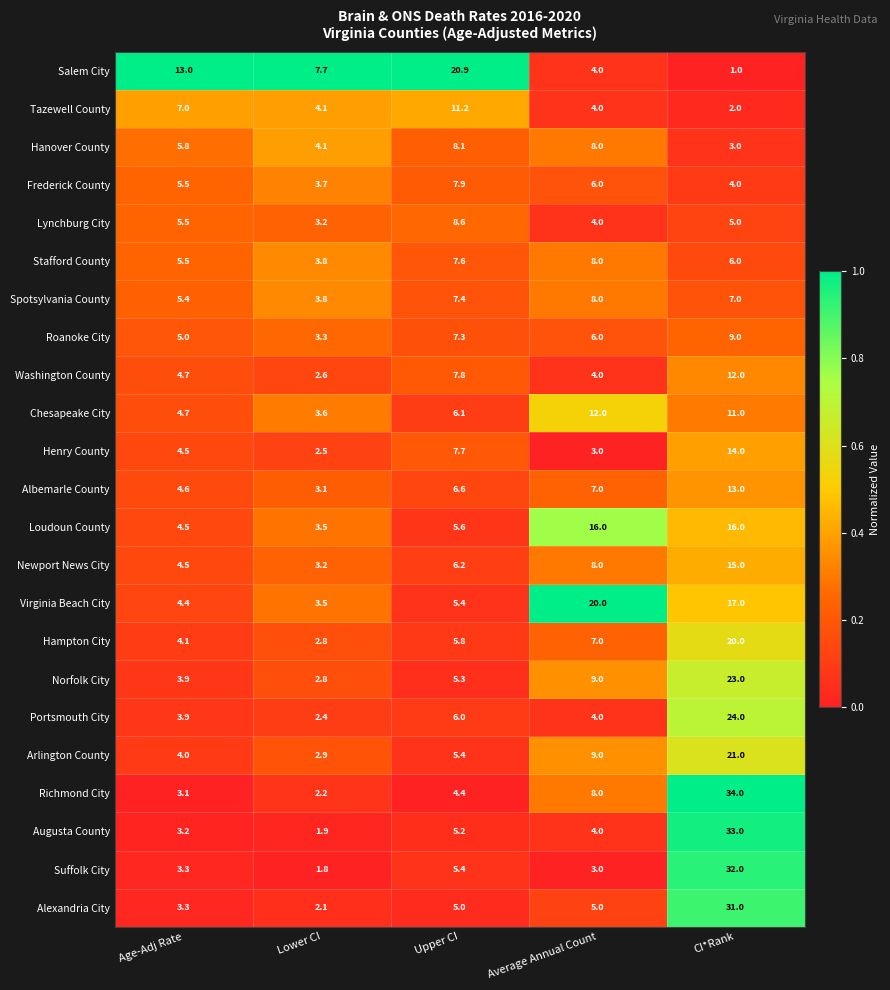

How many categories are shown in the chart?

5